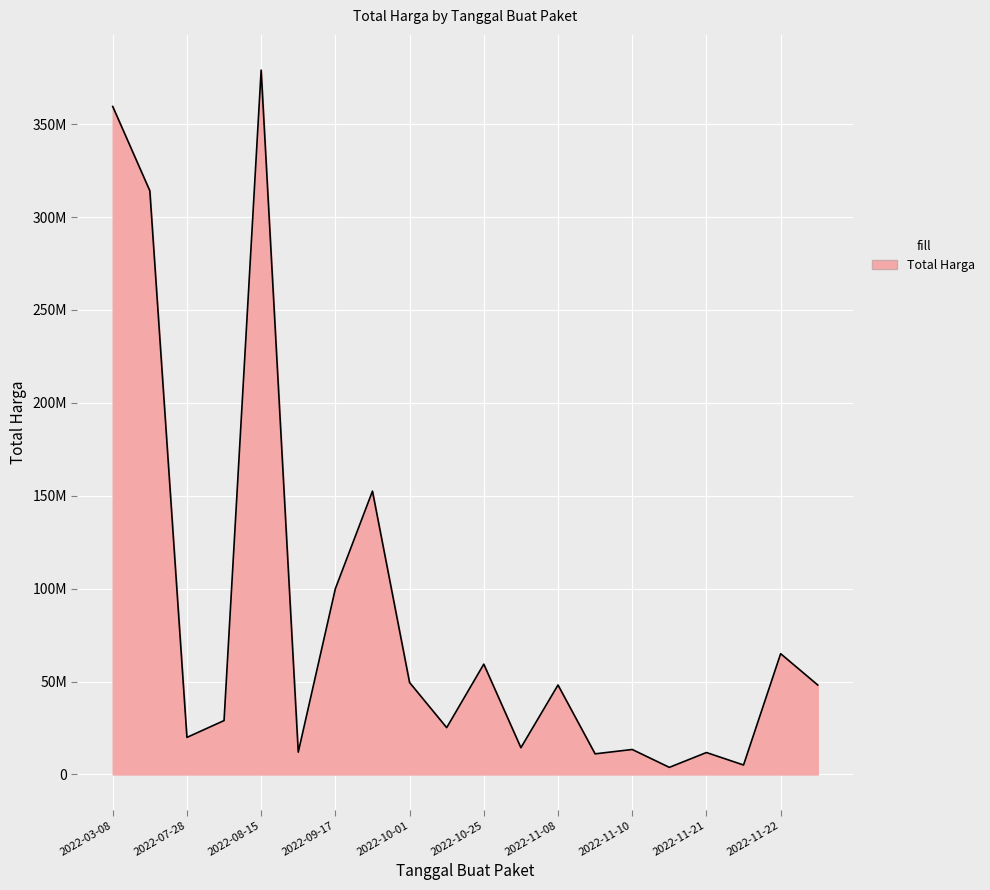

Which category has the lowest value across all series?

2022-11-16